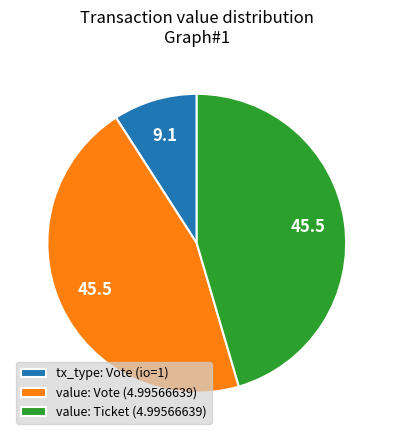

Which has a higher value, tx_type: Vote (io=1) or value: Ticket (4.99566639)?

value: Ticket (4.99566639)